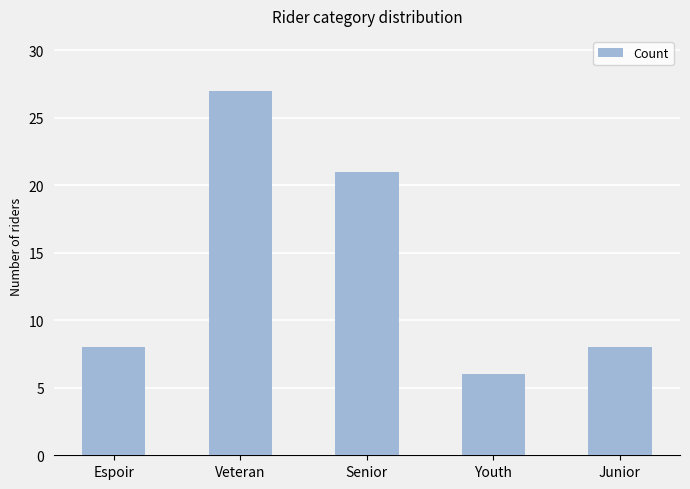

Between Youth and Senior, which is larger?

Senior